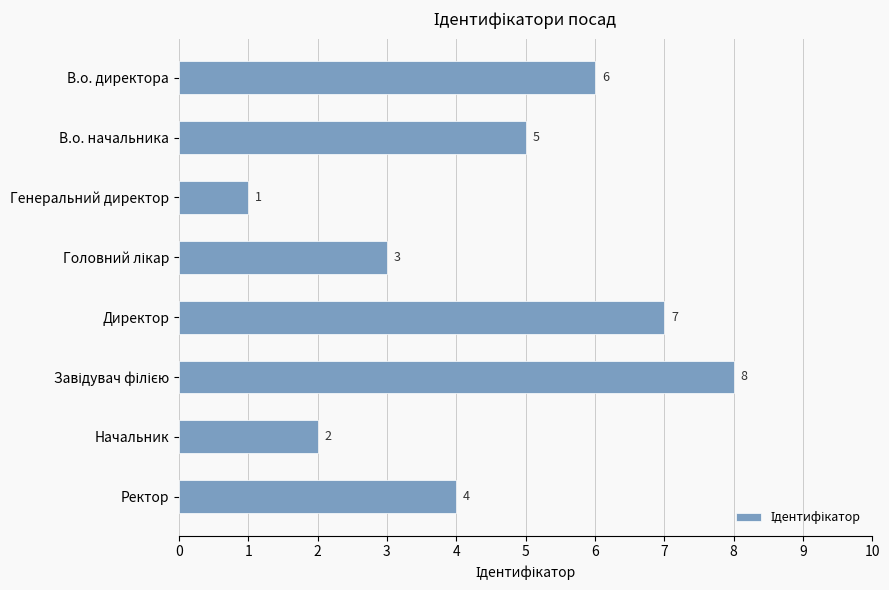

How many distinct data groups are displayed?

1